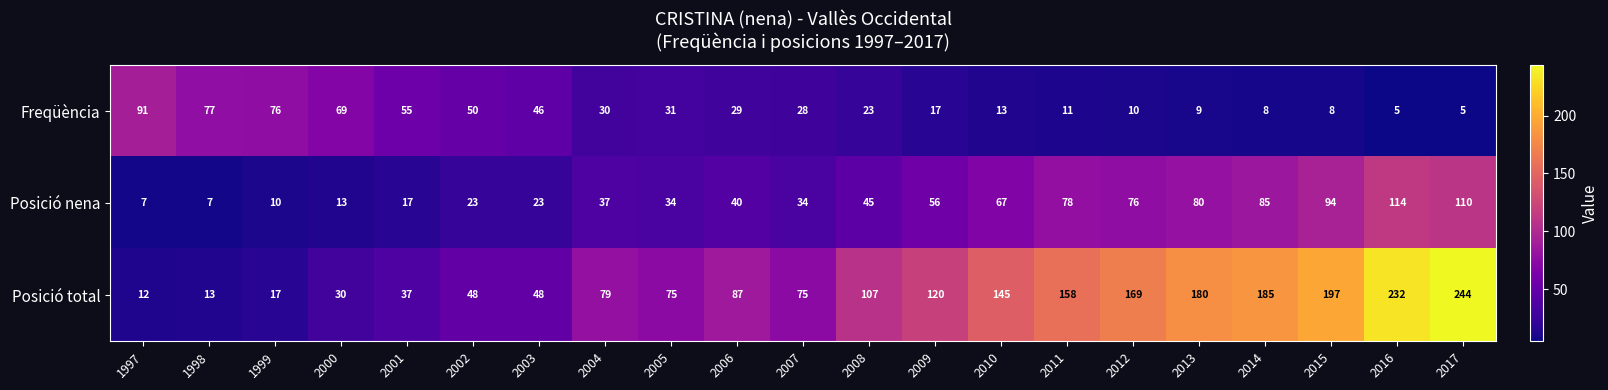

Which series has the largest total across all categories?

Posició total